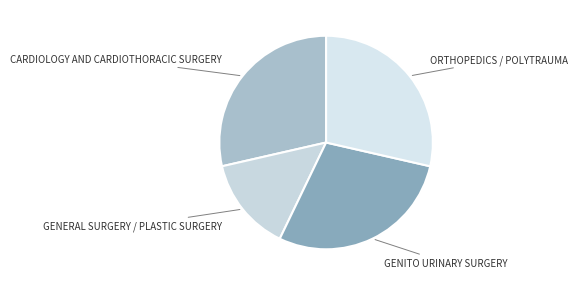

The CARDIOLOGY AND CARDIOTHORACIC SURGERY slice represents 29% of the pie. True or false?

True